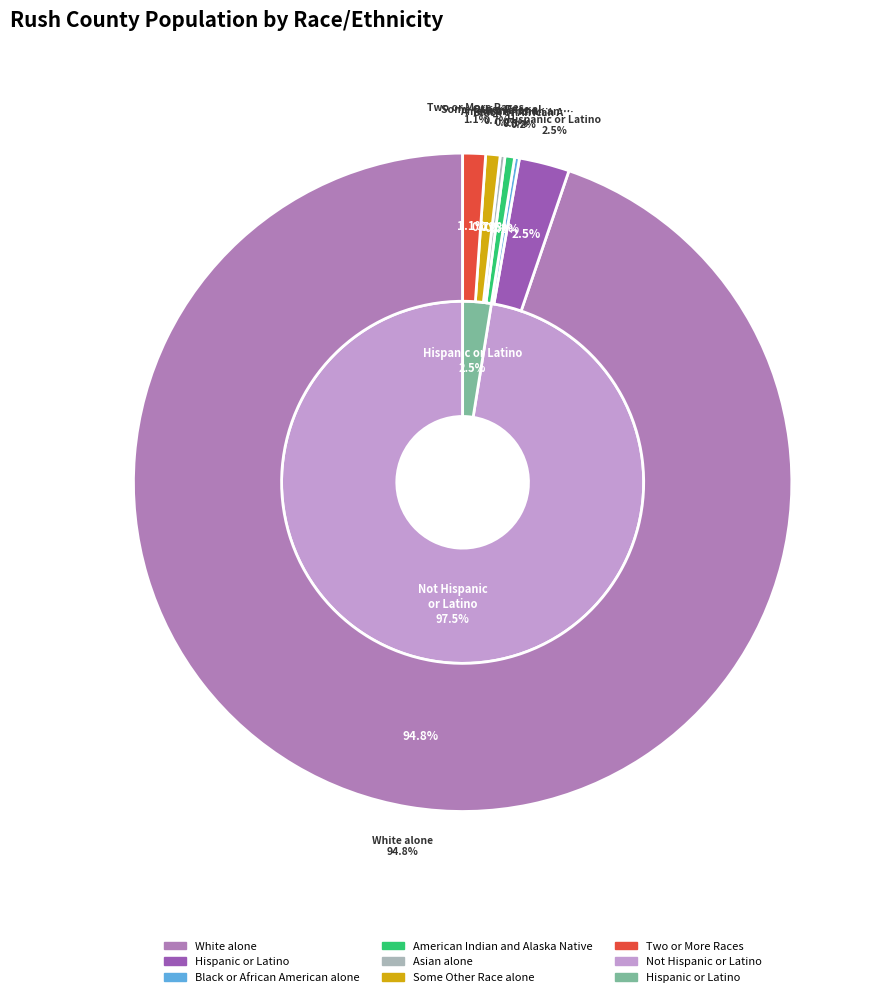

What is the ratio of the value at Hispanic or Latino to the value at Black or African American alone?

10.5